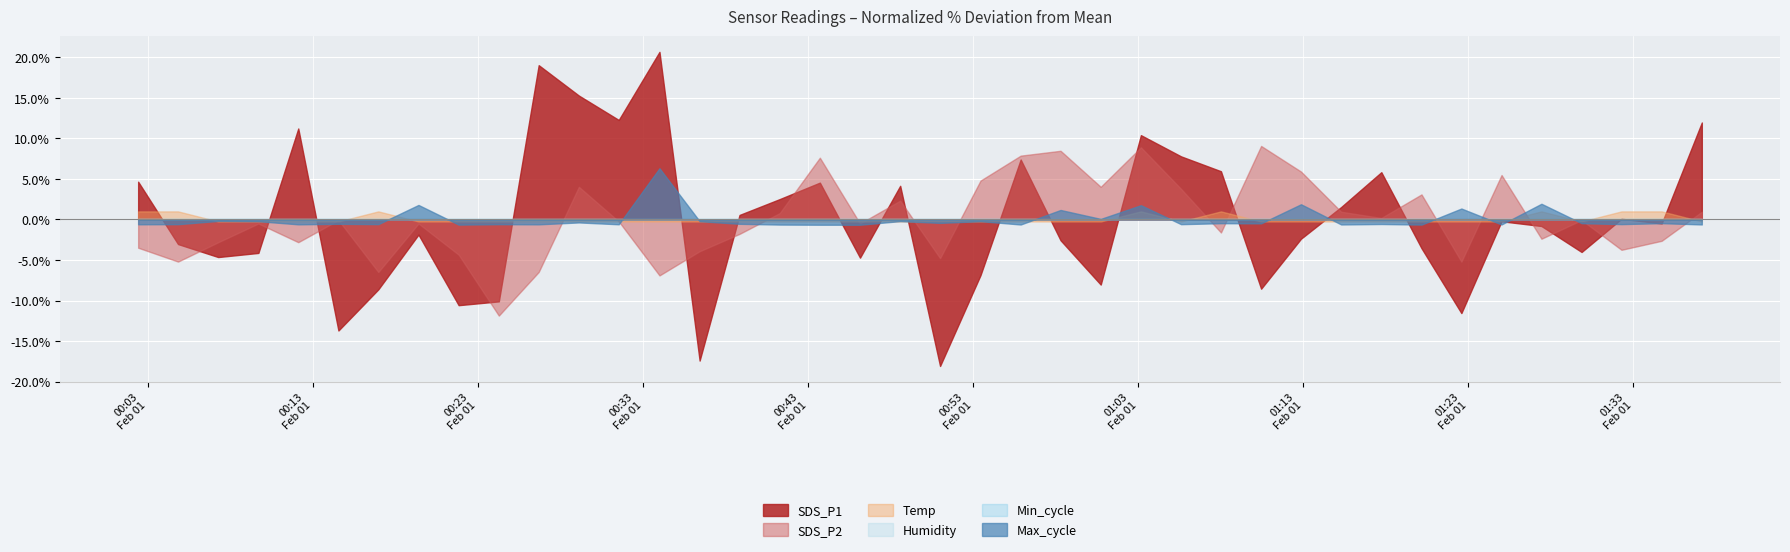

Which has a higher value, 2024/02/01 01:22:35 or 2024/02/01 00:36:26?

2024/02/01 01:22:35